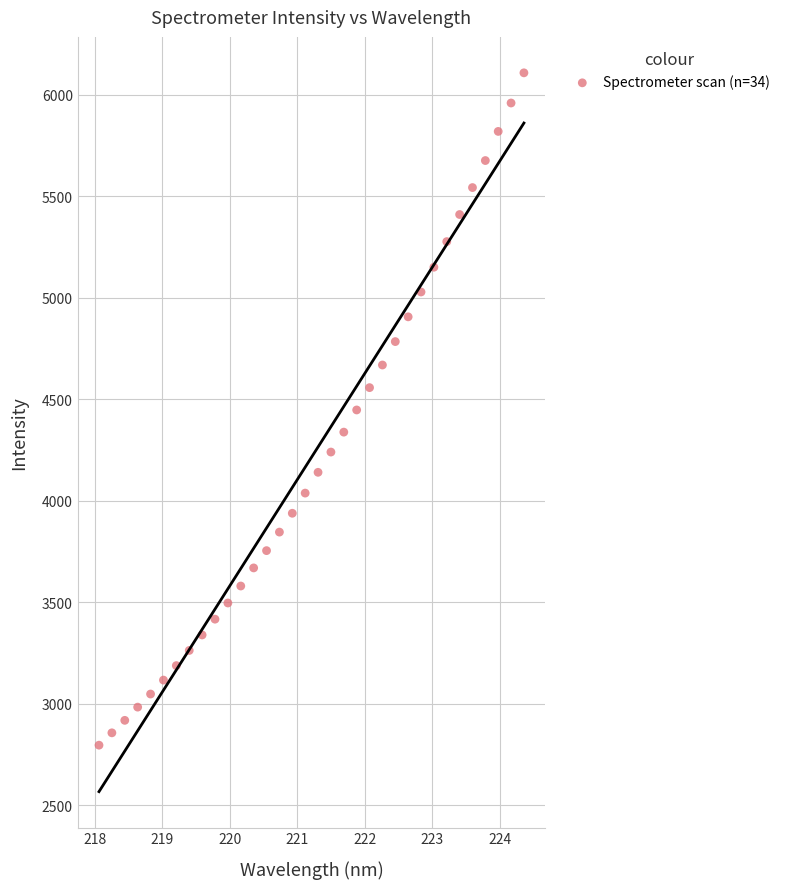

What is the range of Y values (max minus min)?

3313.3